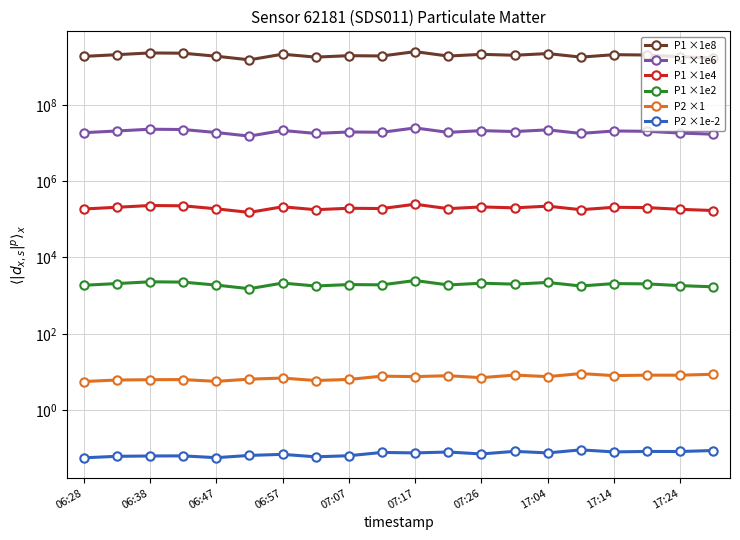

What is the label of the 3rd point from the right?

17